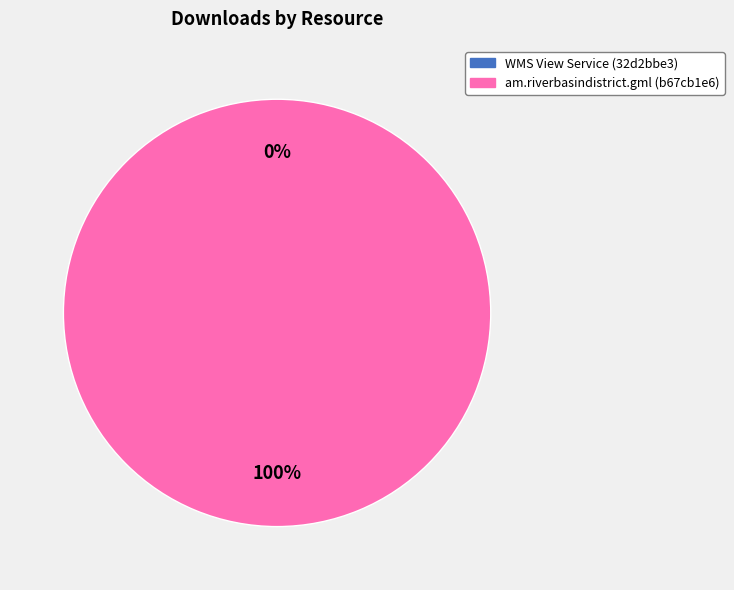

What percentage is the am.riverbasindistrict.gml (b67cb1e6) slice, to the nearest percent?

100%